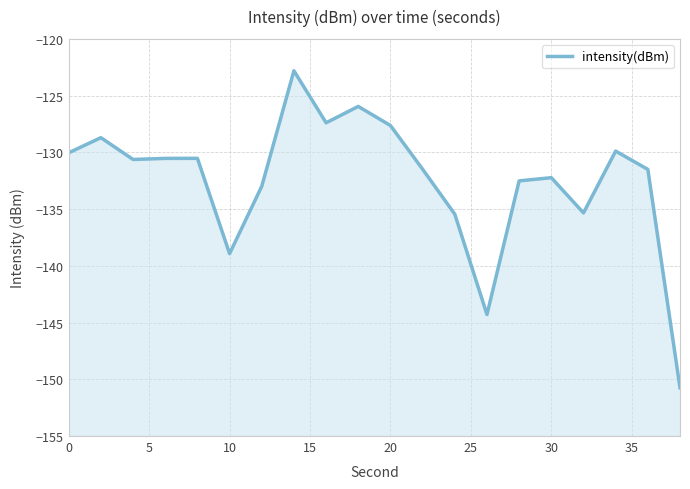

Reading left to right, list all the values displayed in this chart.

-130.0	-128.7	-130.6	-130.5	-130.5	-138.9	-133.0	-122.8	-127.4	-126.0	-127.6	-131.5	-135.4	-144.3	-132.5	-132.2	-135.3	-129.9	-131.5	-150.7